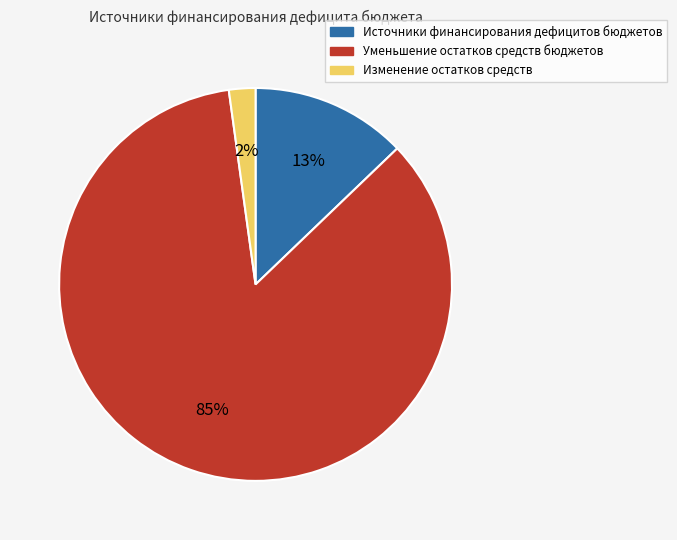

Which has a higher value, Изменение остатков средств or Источники финансирования дефицитов бюджетов?

Источники финансирования дефицитов бюджетов